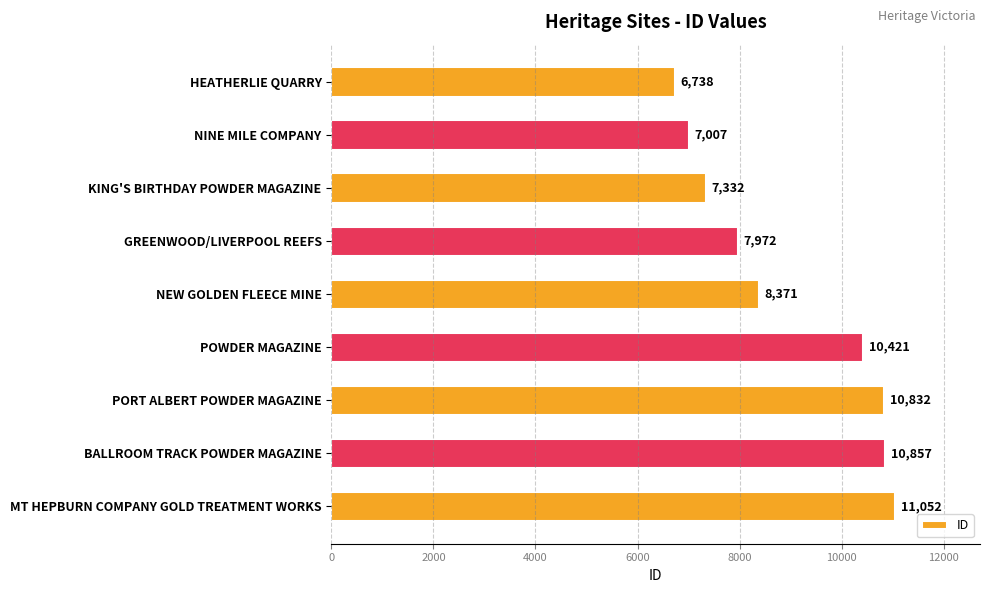

What value does the data have at NEW GOLDEN FLEECE MINE, to the nearest 100?

8400